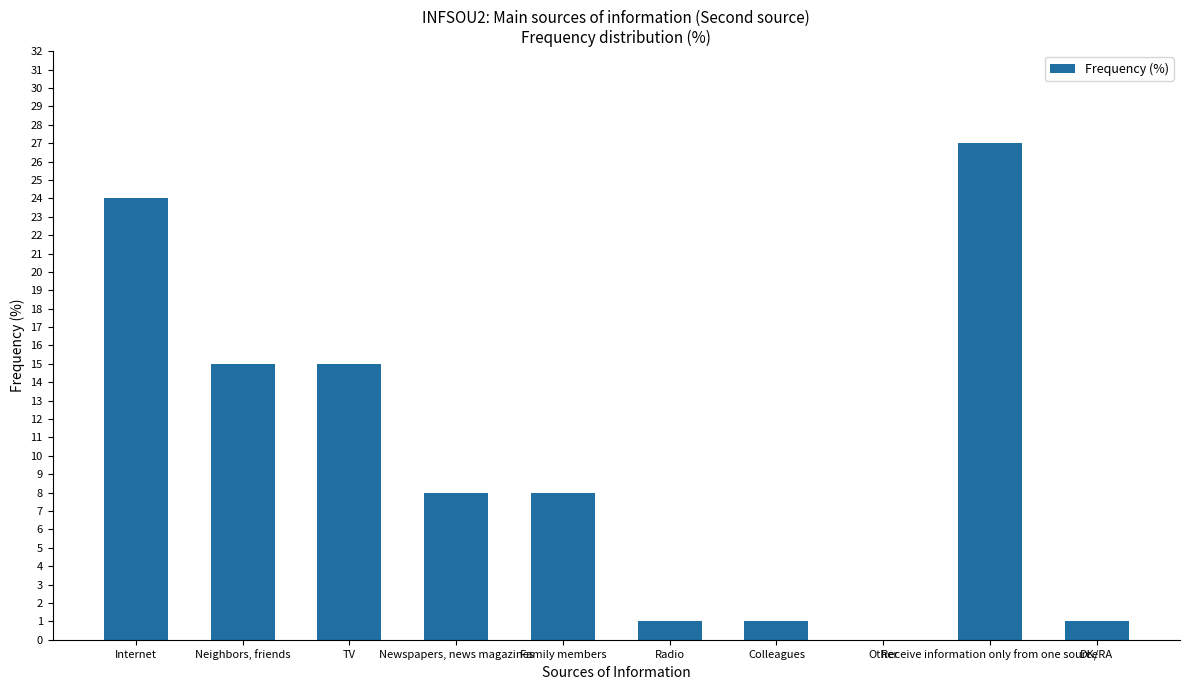

Between Newspapers, news magazines and TV, which is larger?

TV